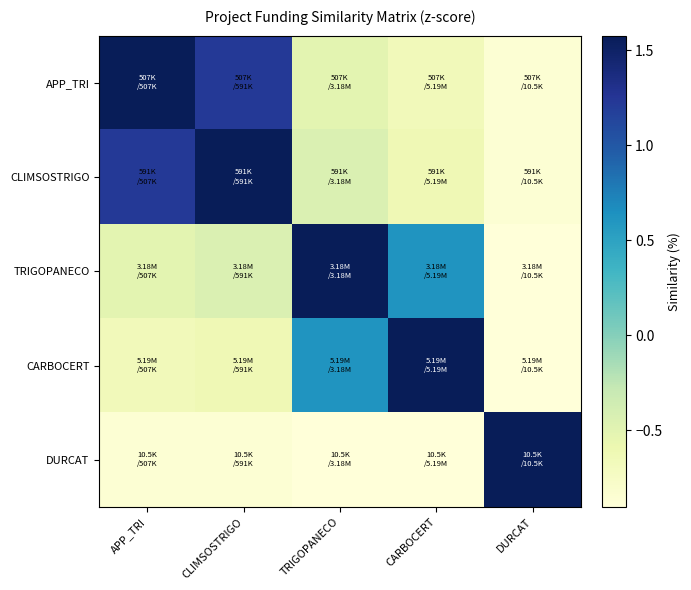

At which category is the sum across all series the highest?

CLIMSOSTRIGO